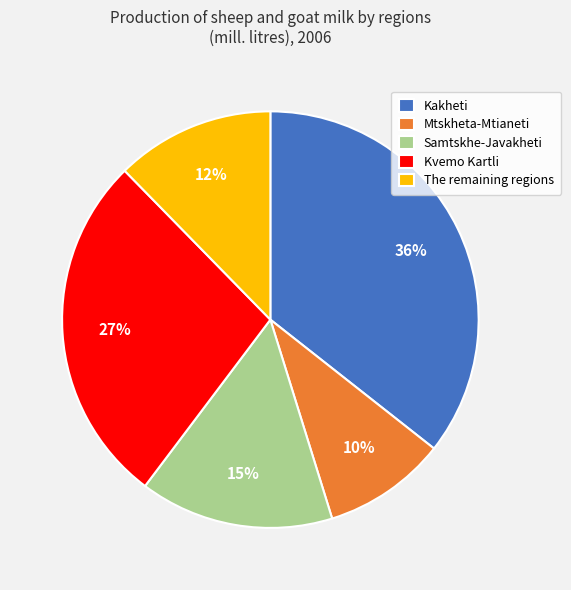

What is the ratio of the value at The remaining regions to the value at Kakheti?

0.3